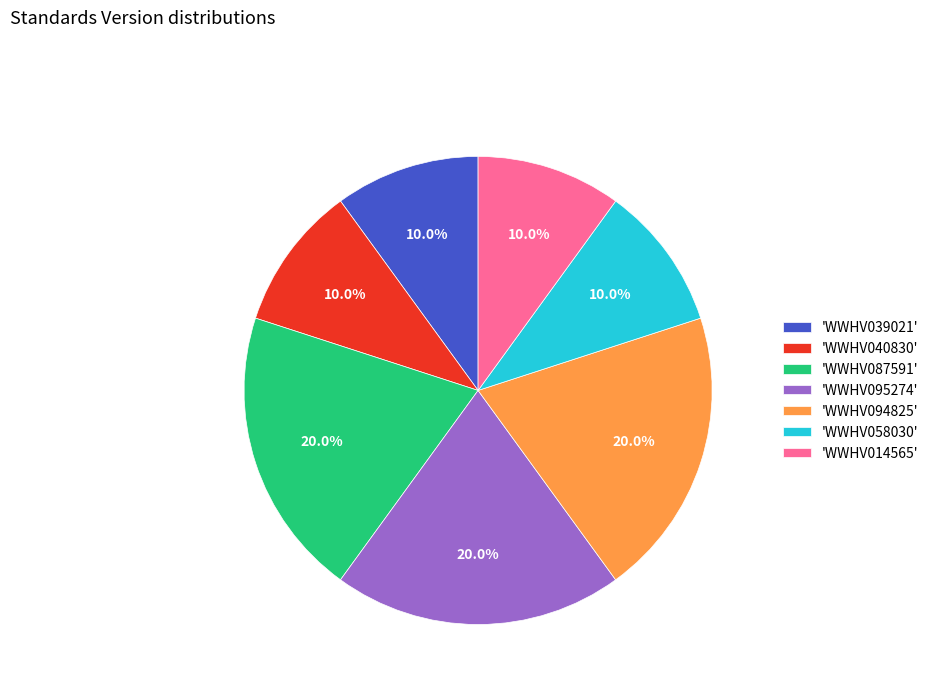

Which has a higher value, 'WWHV095274' or 'WWHV040830'?

'WWHV095274'